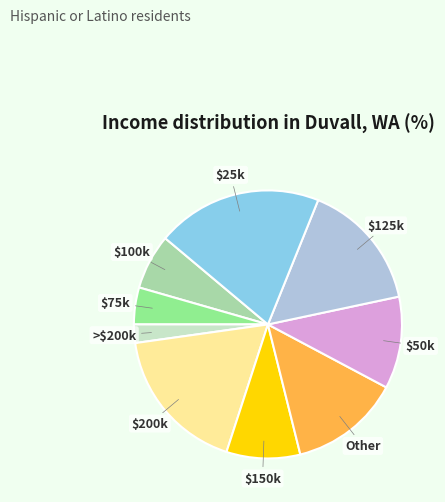

Is there a majority slice in this chart?

No